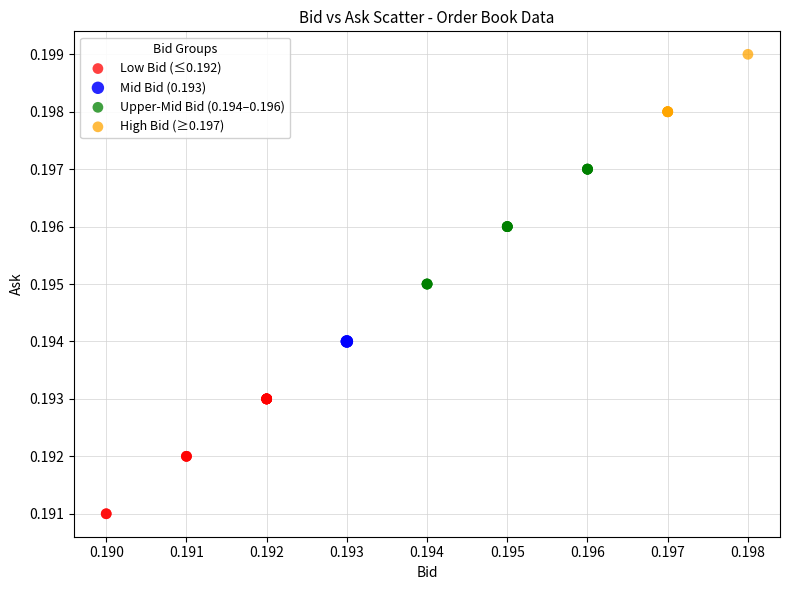

Which series reaches the minimum Y coordinate?

Low Bid (≤0.192)